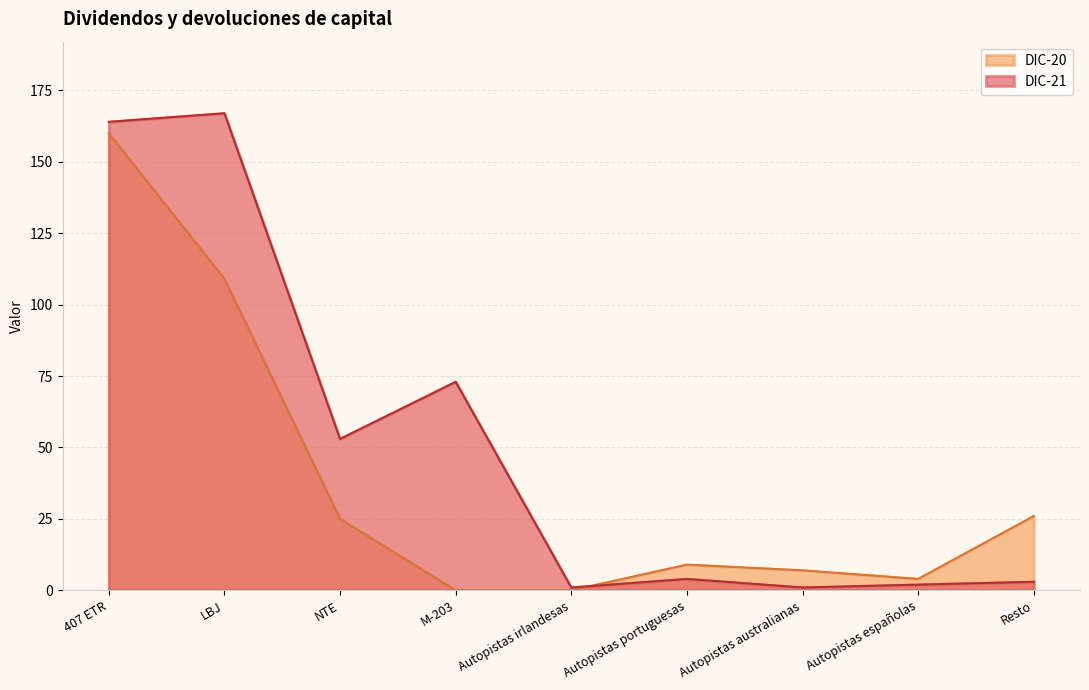

The value of DIC-21 at Autopistas australianas is 2. True or false?

False